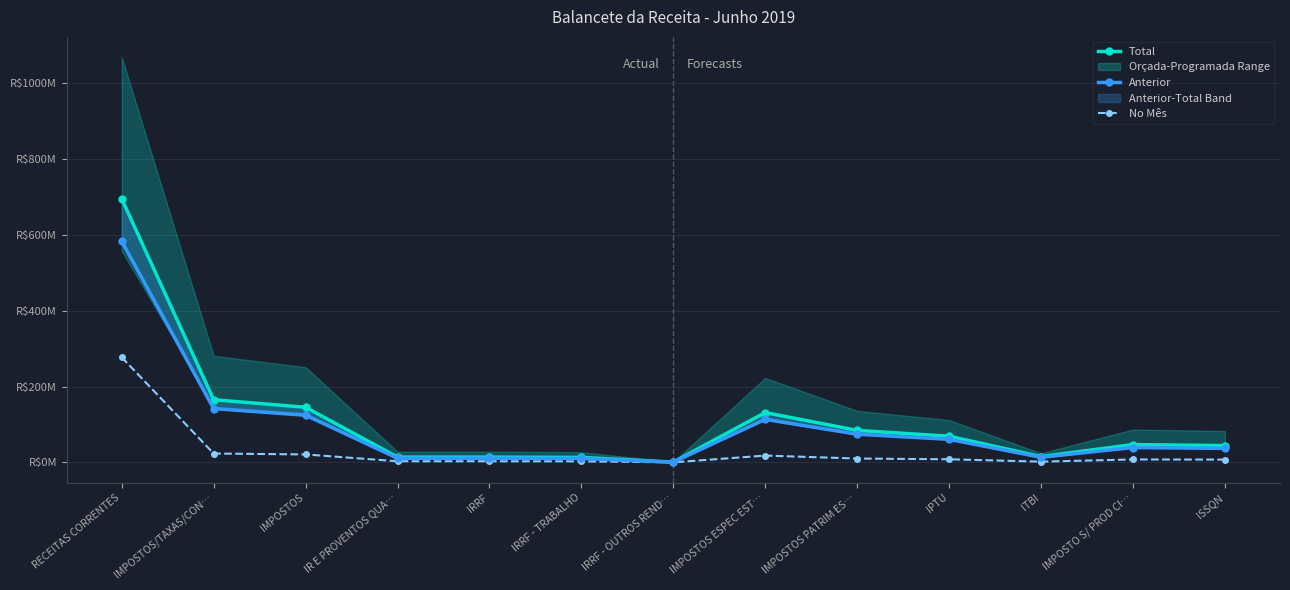

In No Mês, how many points are lower than both neighbors (excluding endpoints)?

2